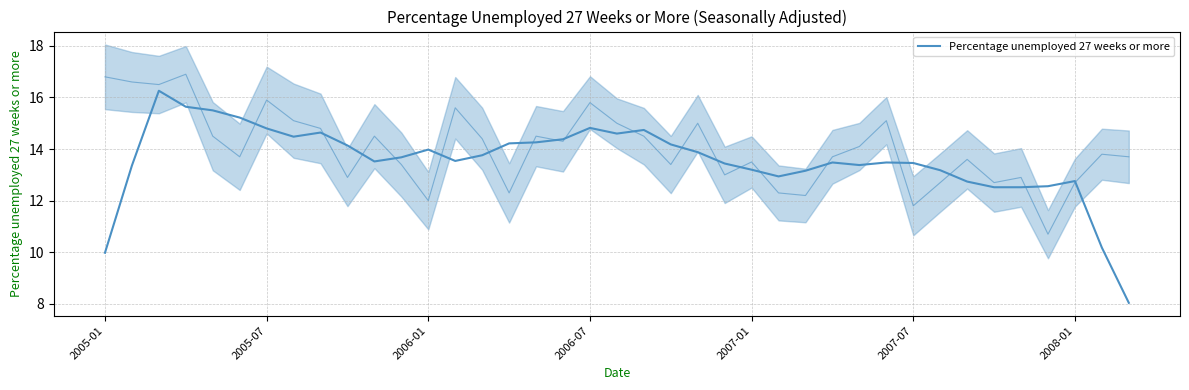

What is the smallest value displayed?

8.0